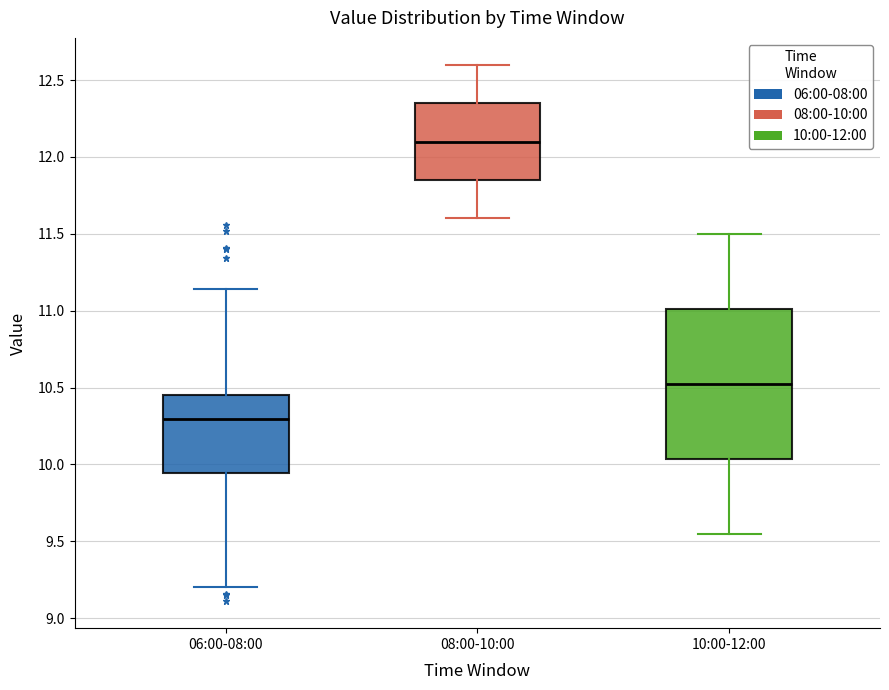

Which box is the tallest, from its lower edge to its upper edge?

10:00-12:00